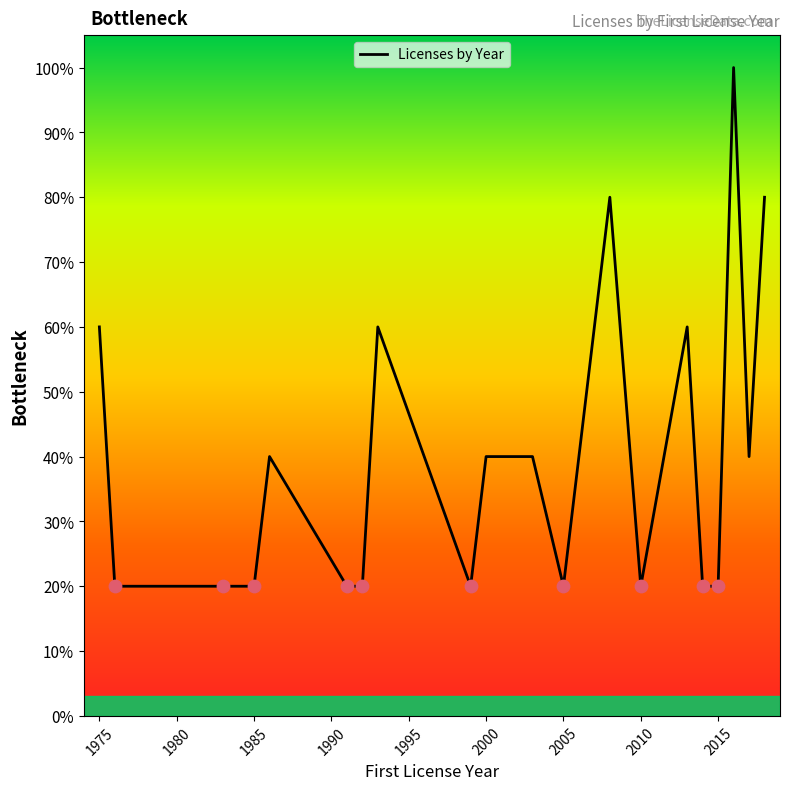

What is the maximum value shown in the chart?

100